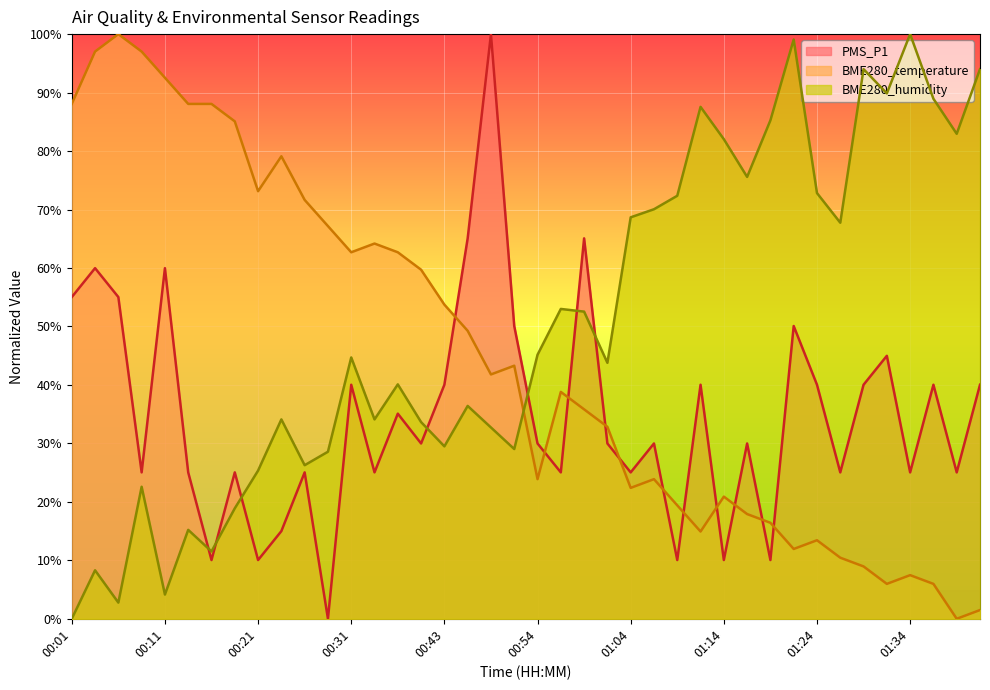

Which series has the widest spread of values?

PMS_P1